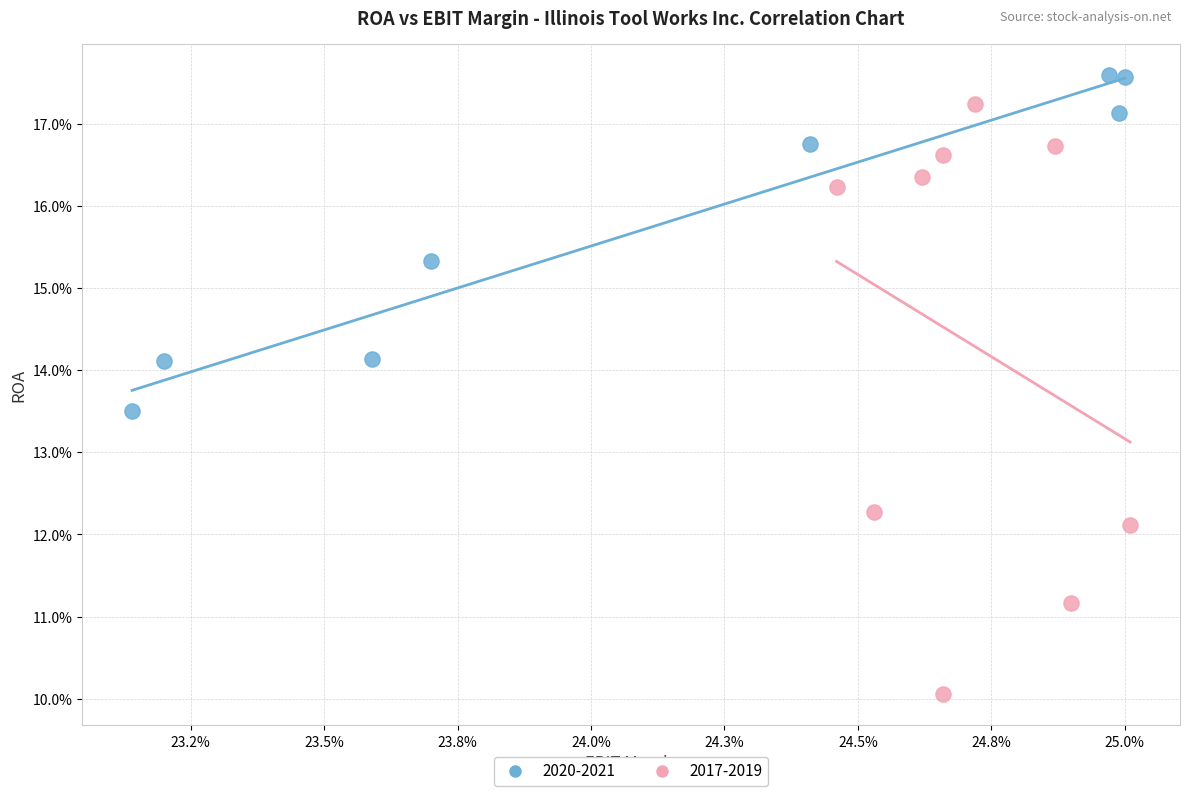

Which series reaches the minimum Y coordinate?

2017-2019